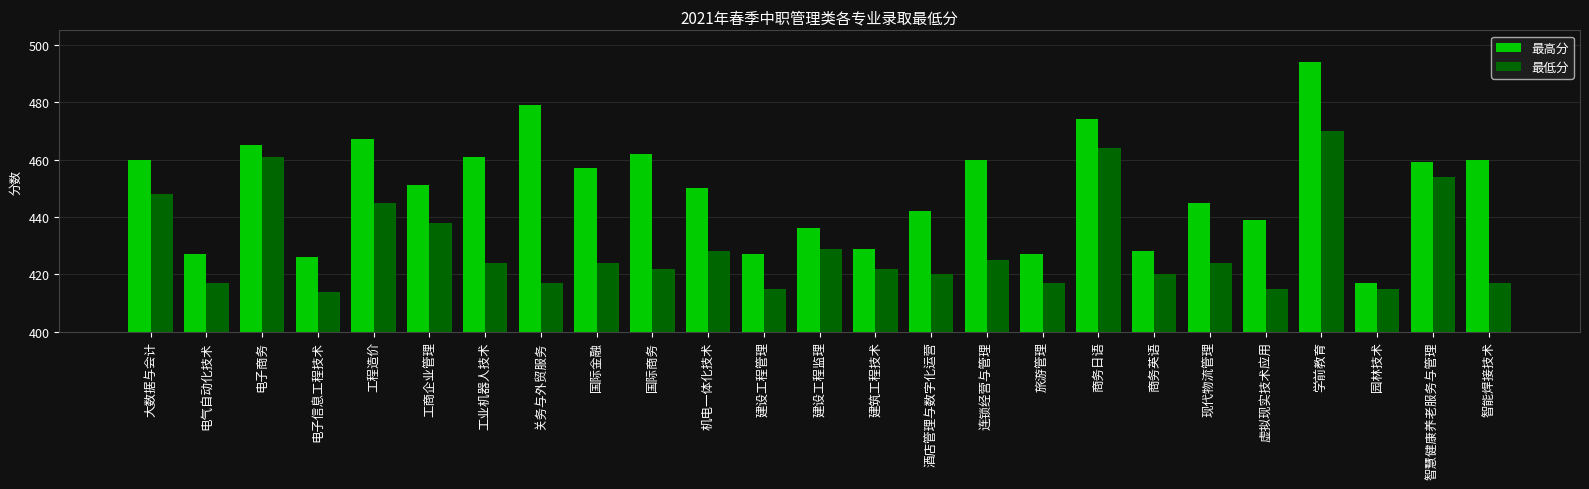

What is the difference between the maximum and minimum values in the 最低分 series?

56